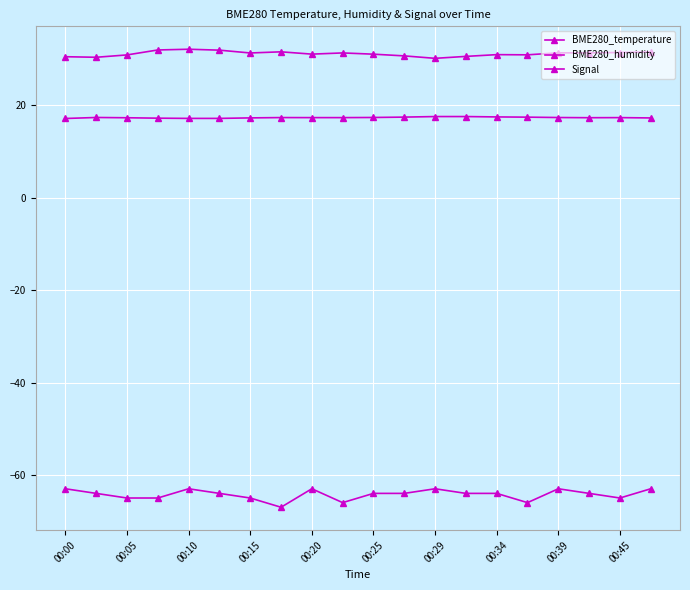

What is the value of the BME280_temperature point at the 12th from the left?

17.4